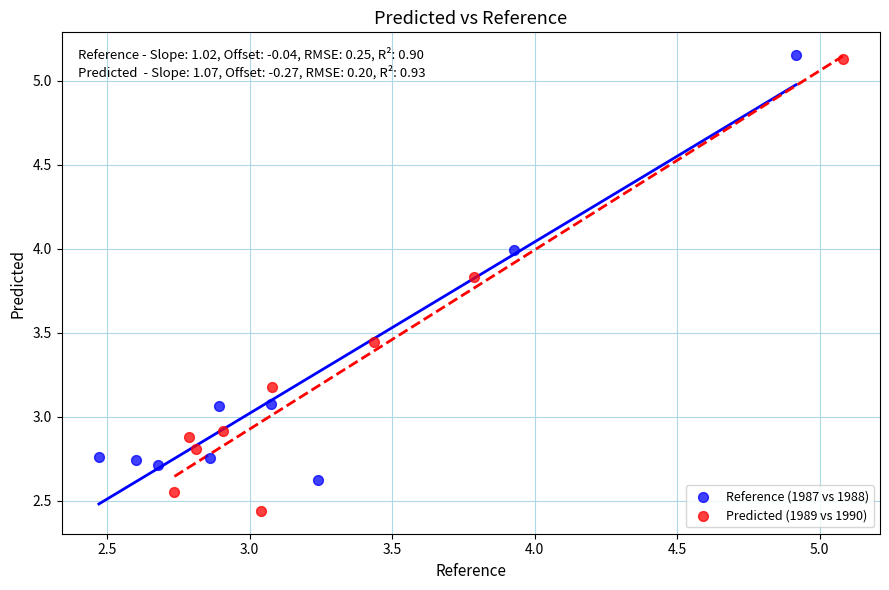

Which series reaches the minimum Y coordinate?

Predicted (1989 vs 1990)